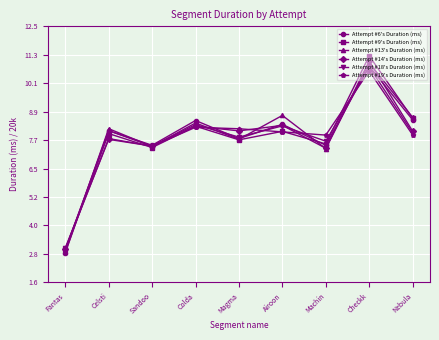

What is the greatest value displayed?

11.3